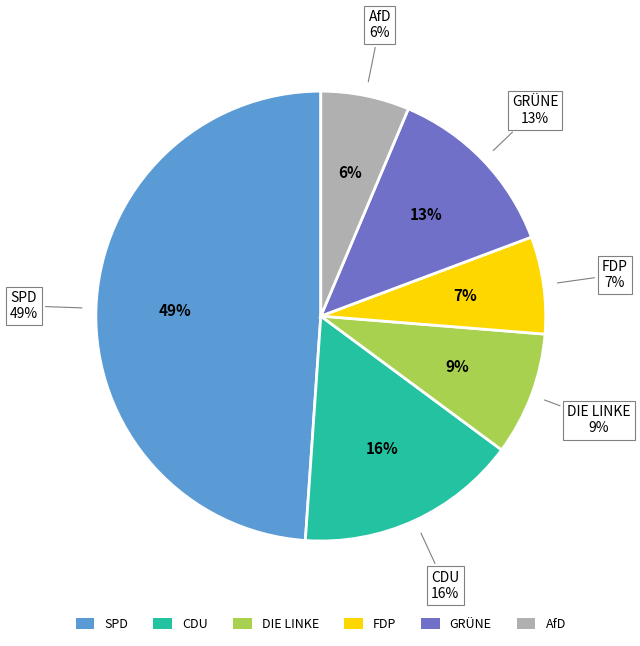

The CDU slice represents 16% of the pie. True or false?

True